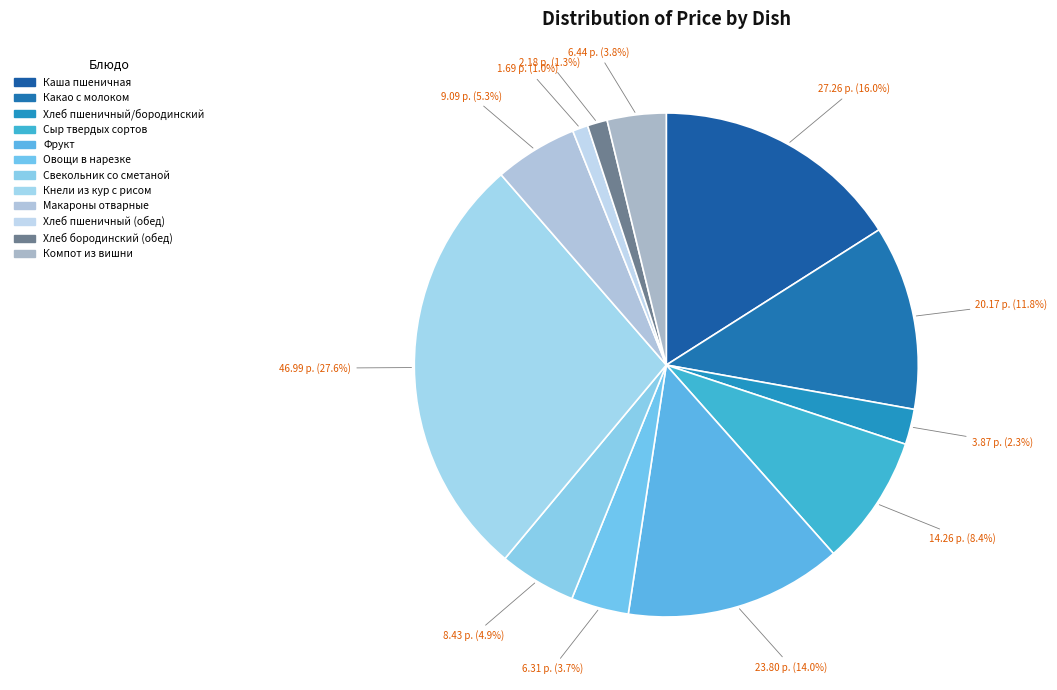

Count the number of slices in the pie.

12